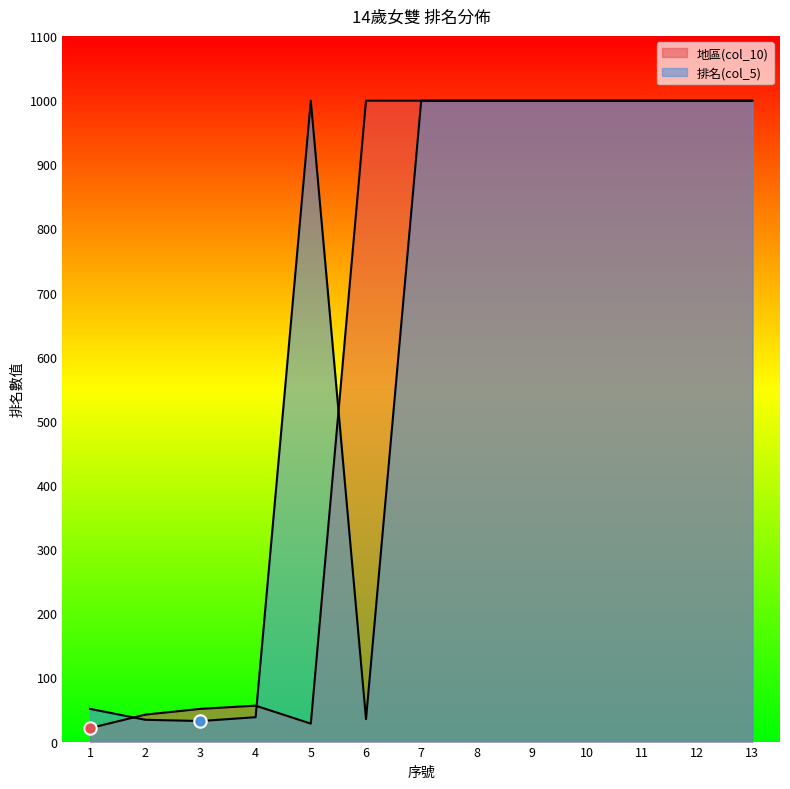

Is the value of 地區(col_10) at 8 greater than the value of 排名(col_5) at 3?

Yes